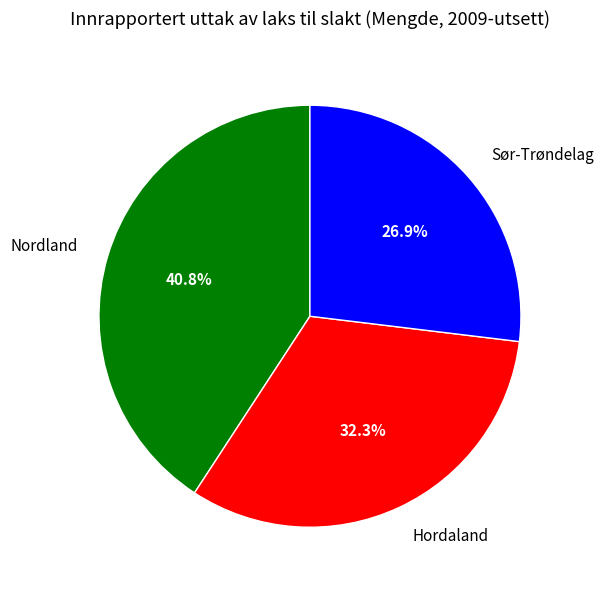

To the nearest percent, what is the difference between the largest and smallest slice percentages?

14%